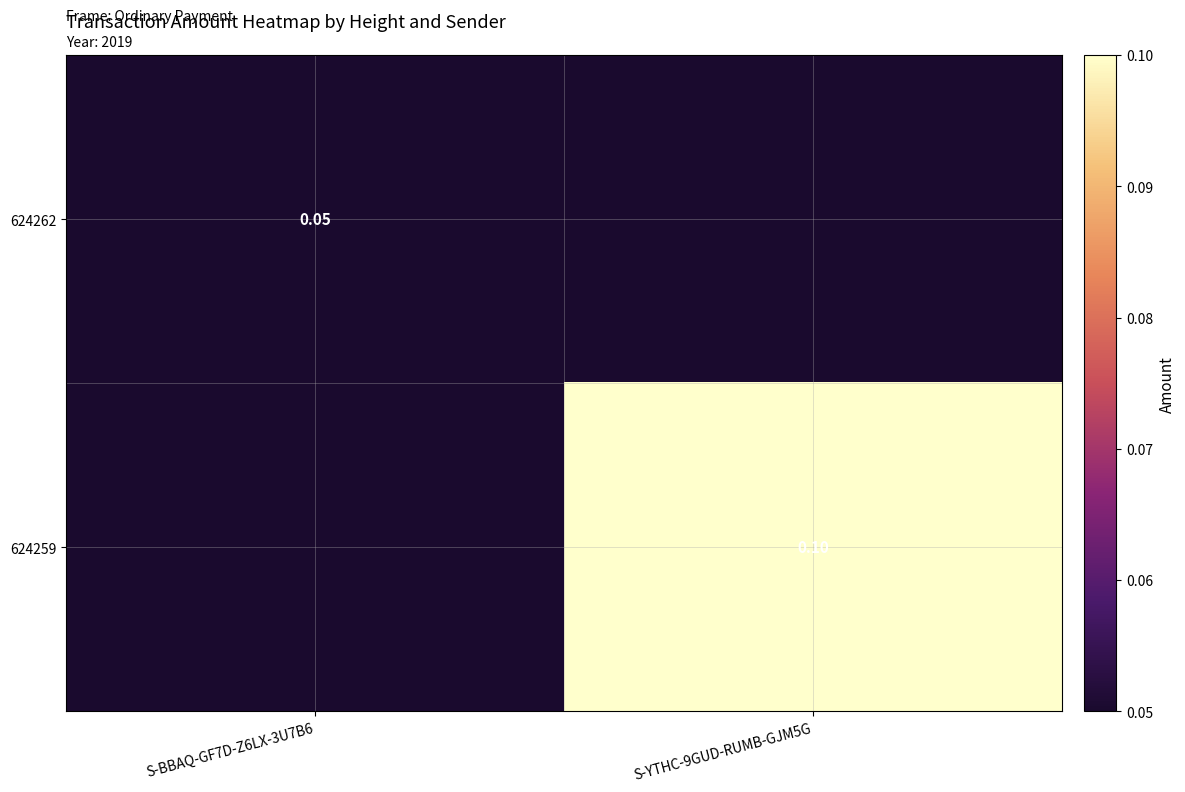

How many values in the 624262 series exceed 0?

1